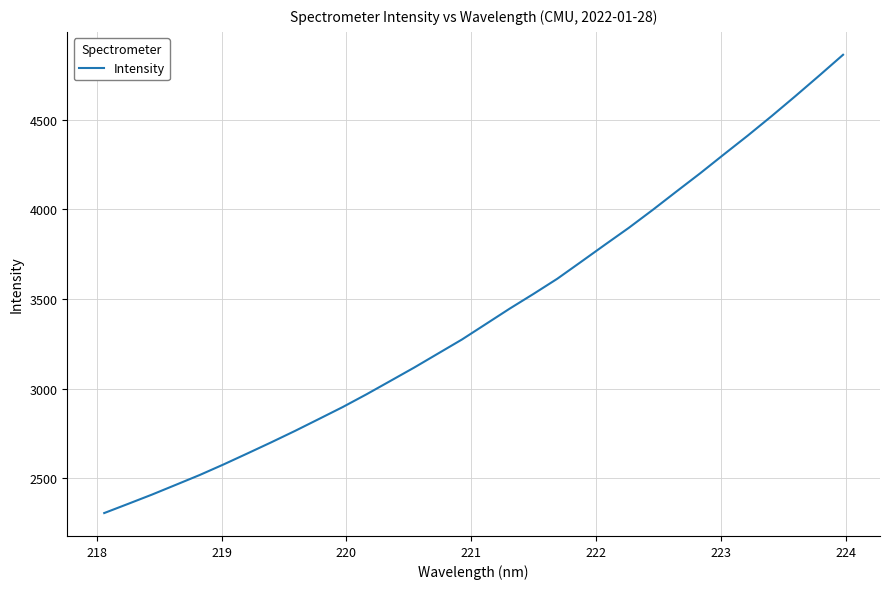

What is the difference between the second highest and minimum values?

2440.7